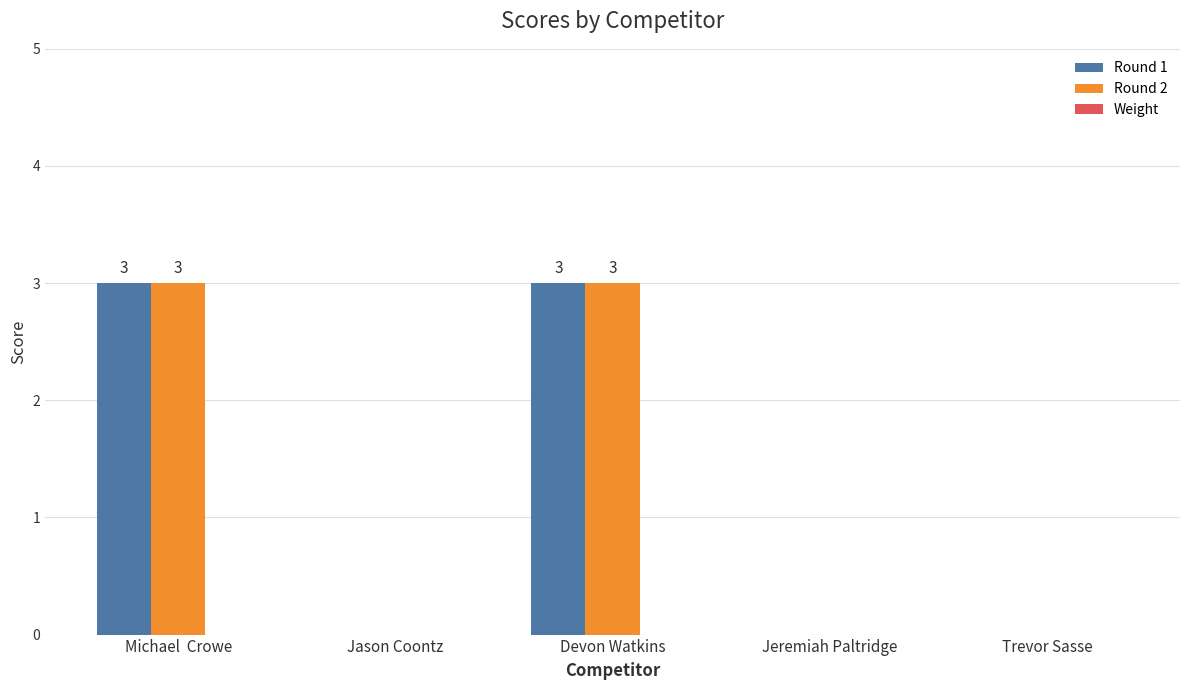

What is the sum of all Round 2 values?

6